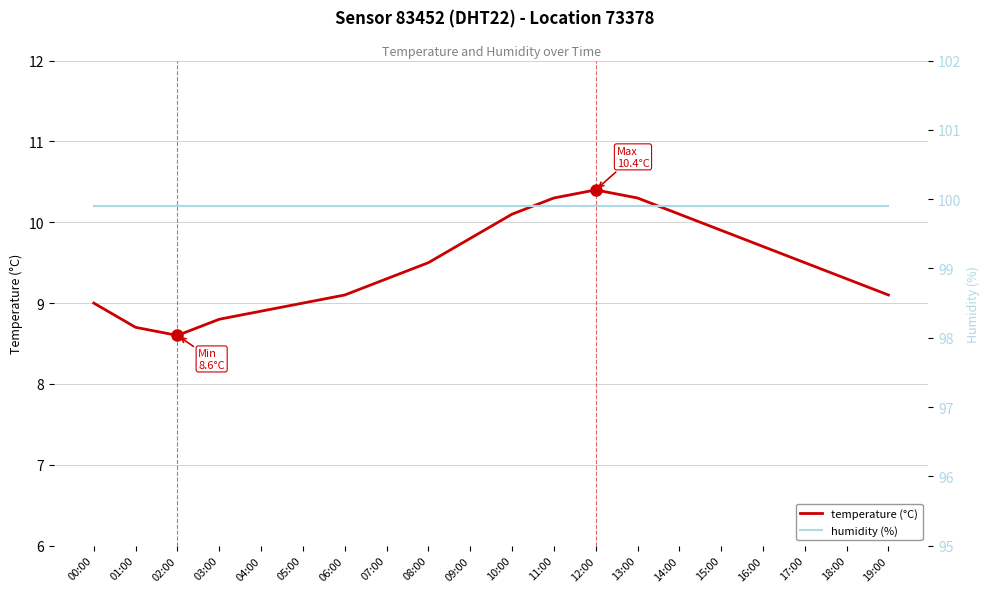

What position from the right is 10:00?

10